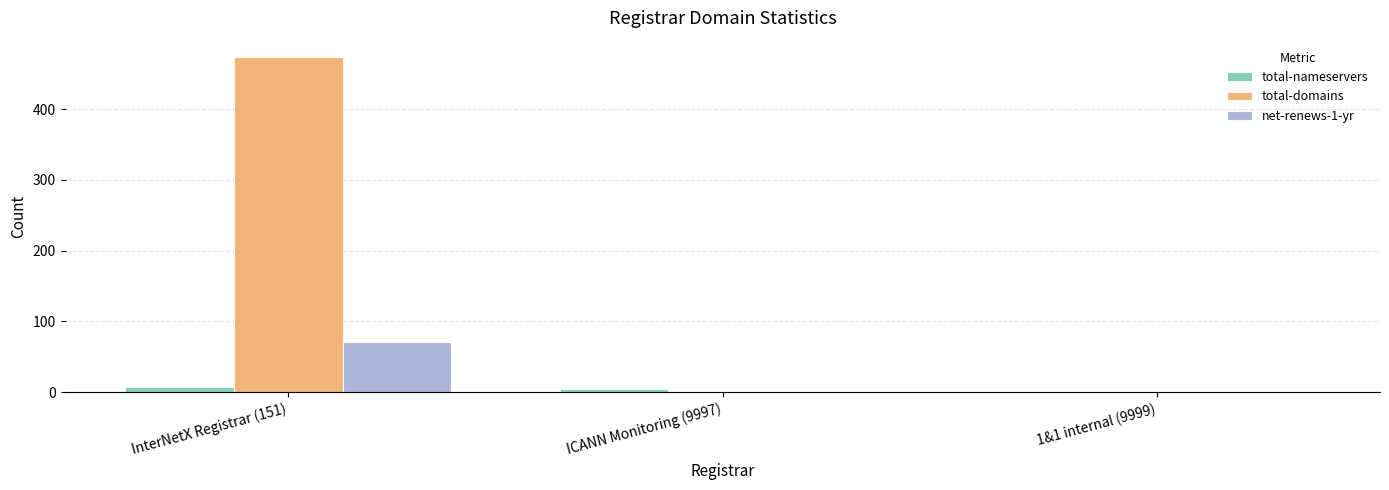

Is the value of net-renews-1-yr at ICANN Monitoring (9997) greater than the value of total-domains at InterNetX Registrar (151)?

No